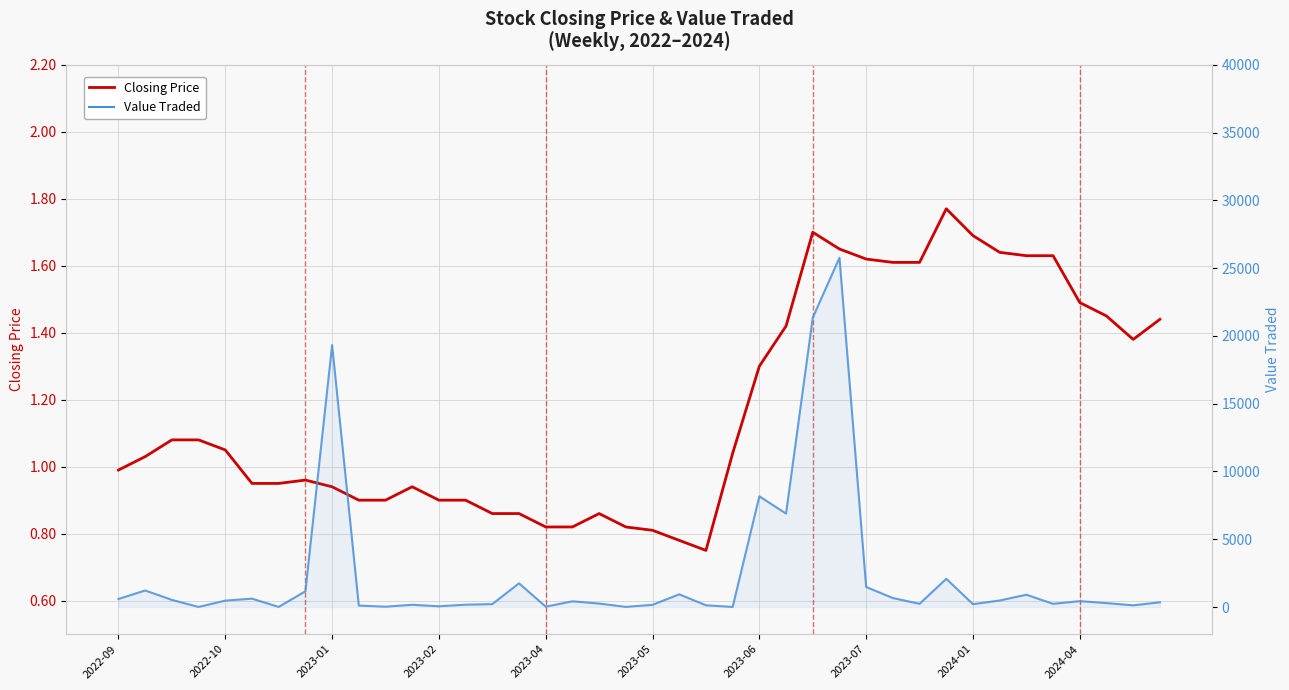

What is the sum of all Closing Price values?

47.0